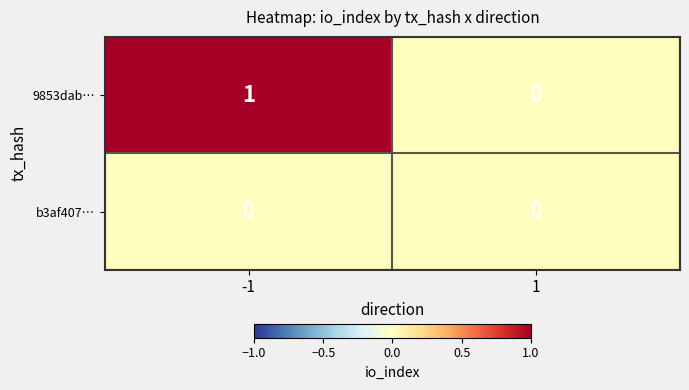

At which category is the sum across all series the highest?

-1